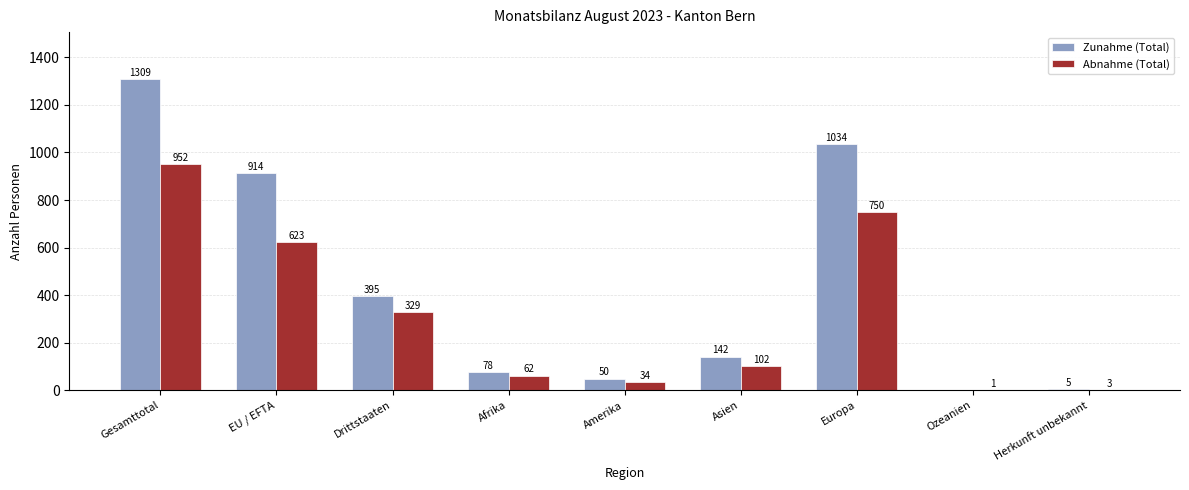

At which label does Zunahme (Total) first exceed 142?

Gesamttotal